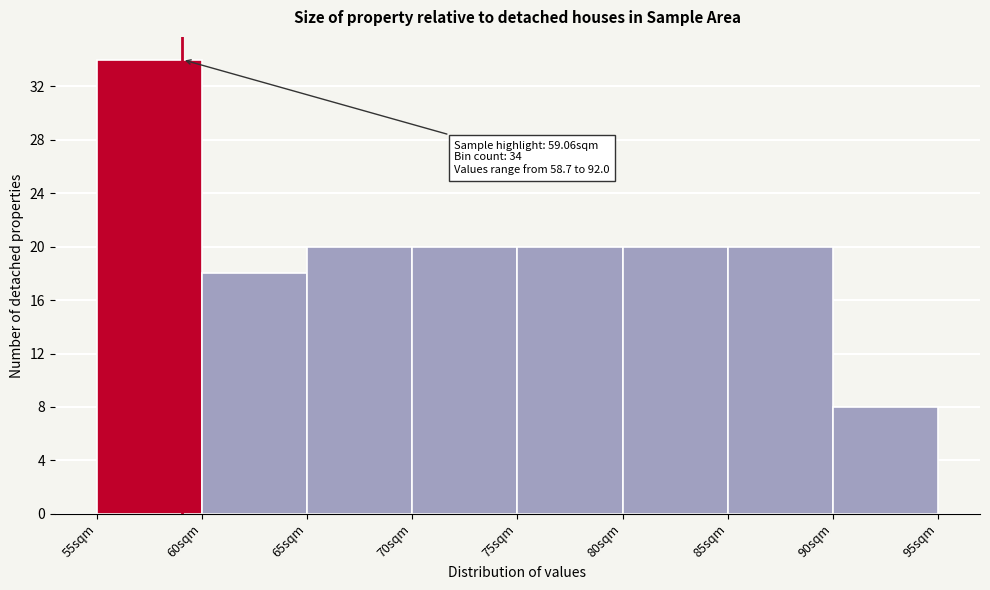

Which range on the x-axis has the tallest bar?

55 to 60